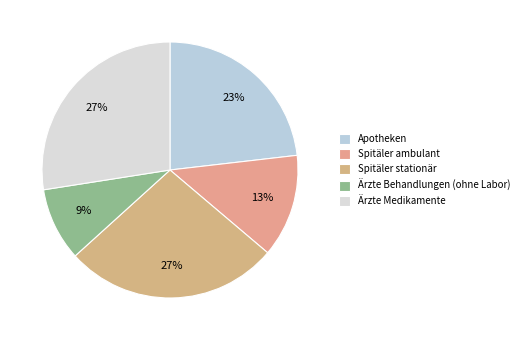

Count the number of slices in the pie.

5